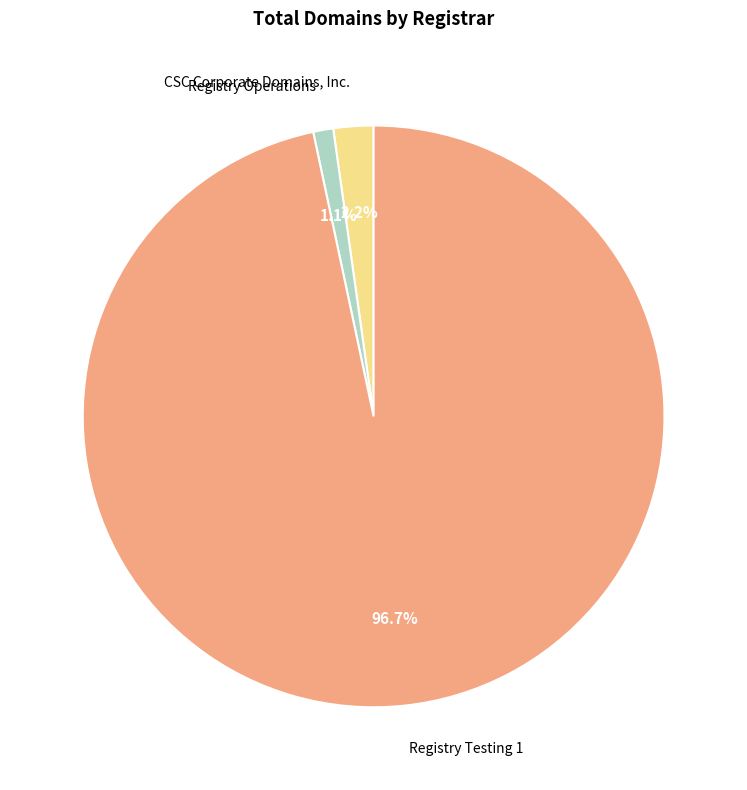

To the nearest percent, what is the difference between the largest and smallest slice percentages?

96%